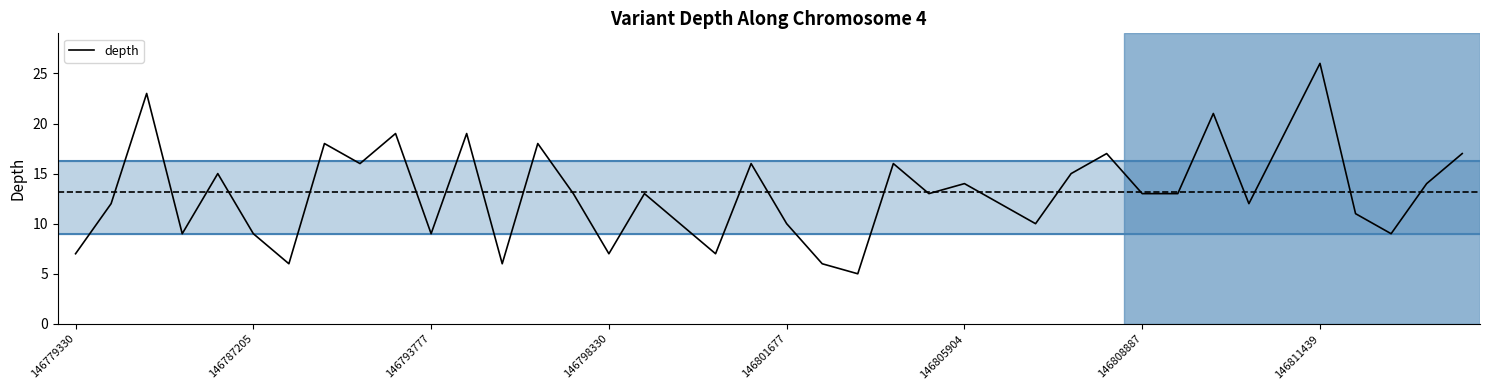

Reading left to right, transcribe all the data shown in this chart.

7	12	23	9	15	9	6	18	16	19	9	19	6	18	13	7	13	10	7	16	10	6	5	16	13	14	12	10	15	17	13	13	21	12	19	26	11	9	14	17